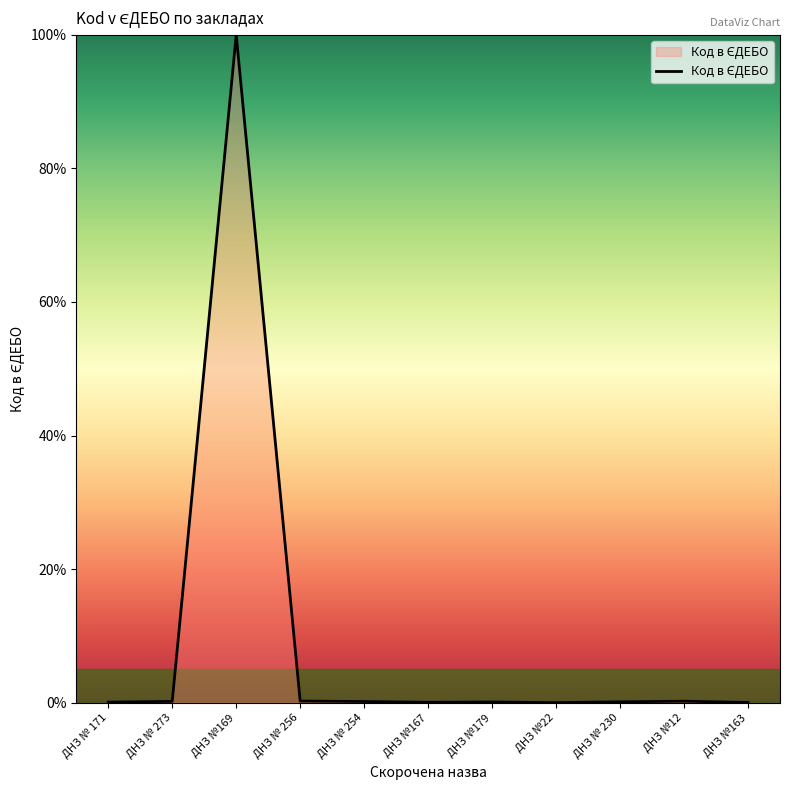

The chart shows a value of 0.2 at ДНЗ № 256. True or false?

True